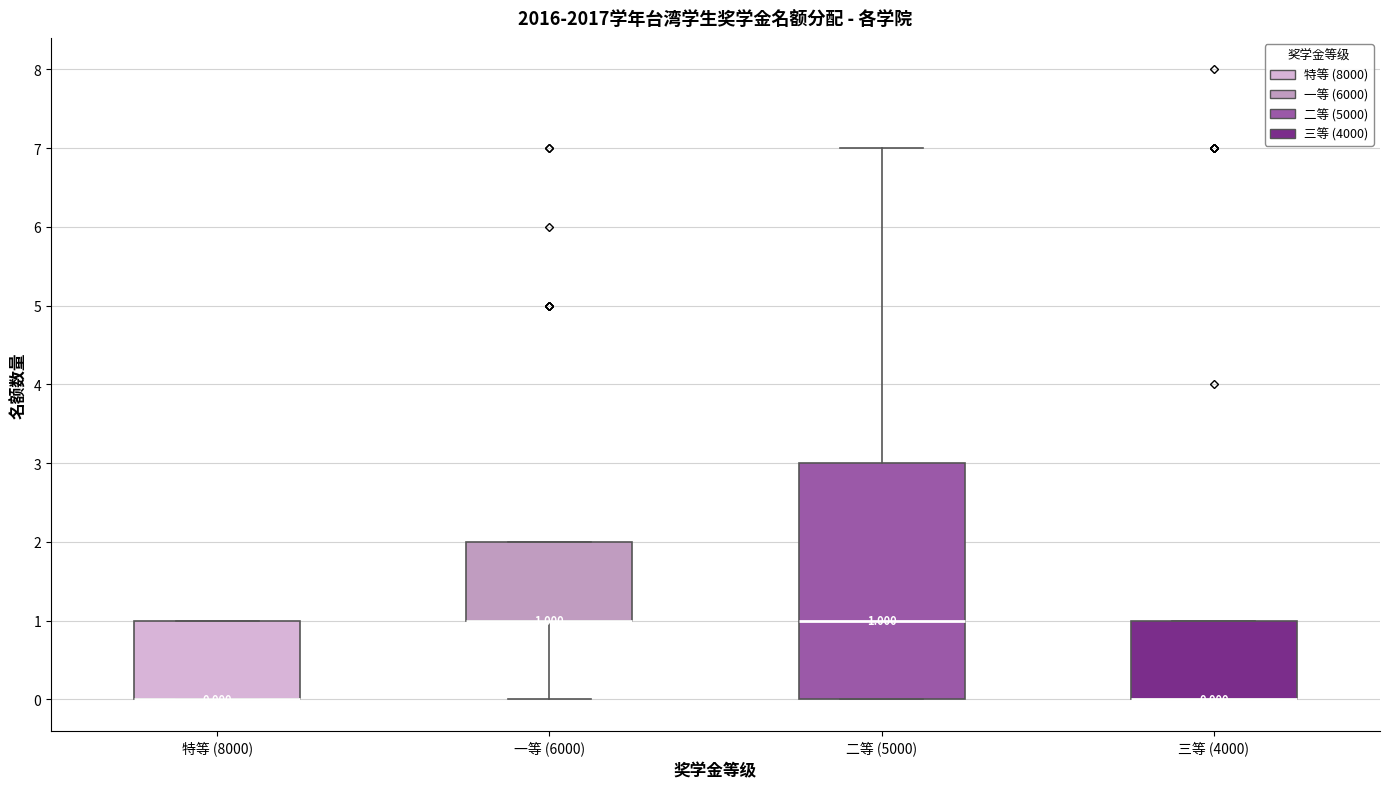

Which box is the tallest, from its lower edge to its upper edge?

二等 (5000)